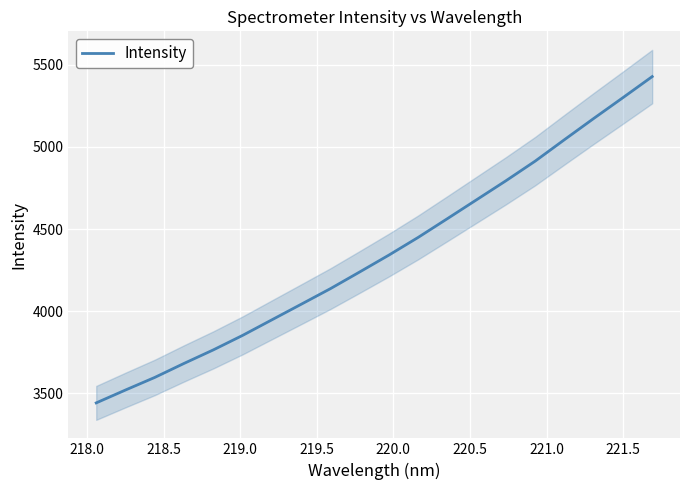

True or false: the data has more than 1 interior local peaks.

False